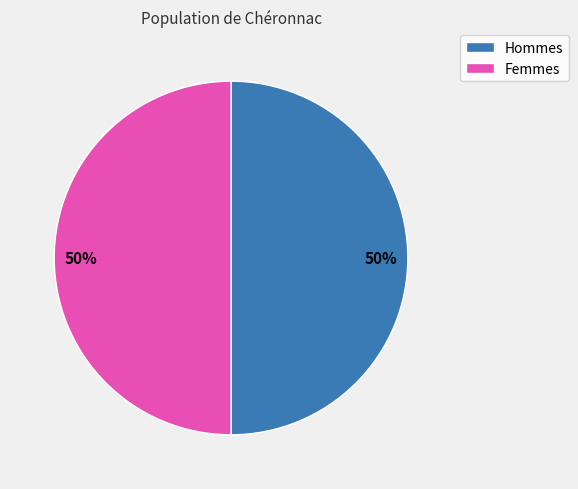

Approximately how many times larger is the value at Femmes compared to Hommes?

1.0